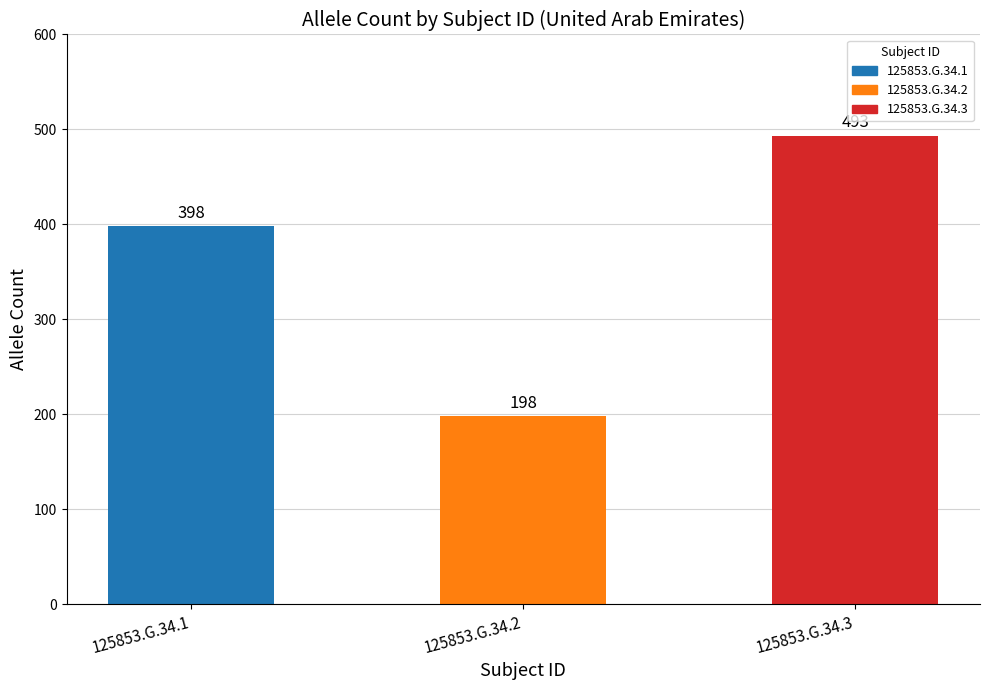

Between 125853.G.34.3 and 125853.G.34.2, which is larger?

125853.G.34.3